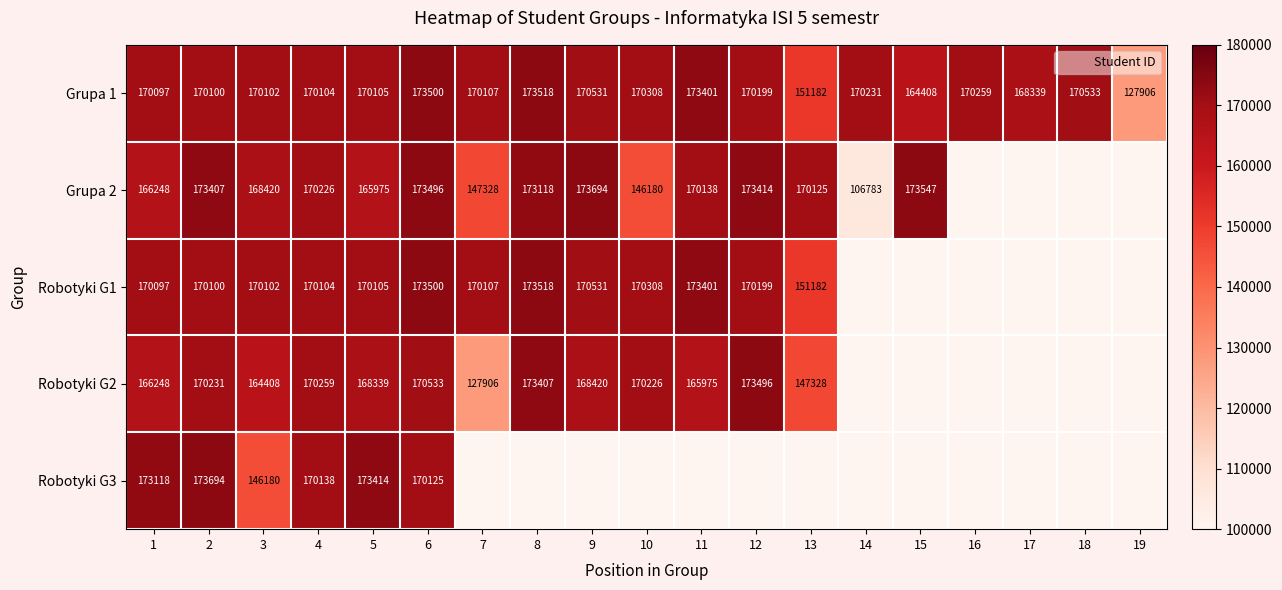

What is the highest value of the Robotyki G3 series?

173694